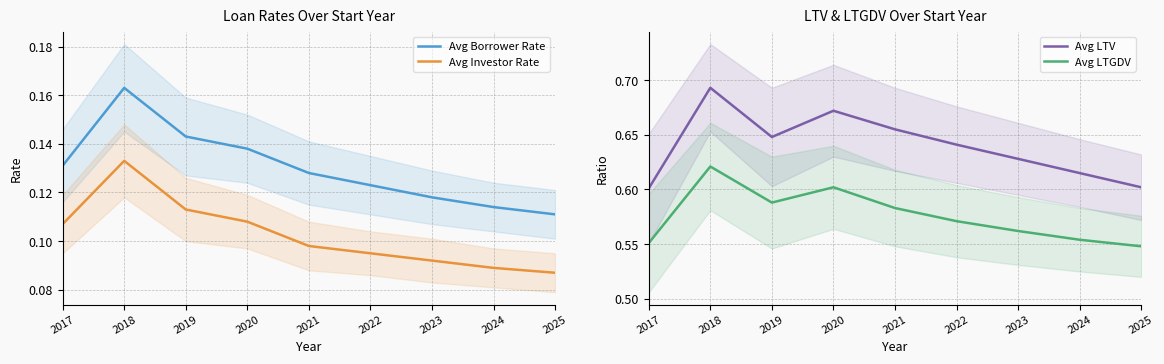

Does the chart have visible grid lines?

Yes